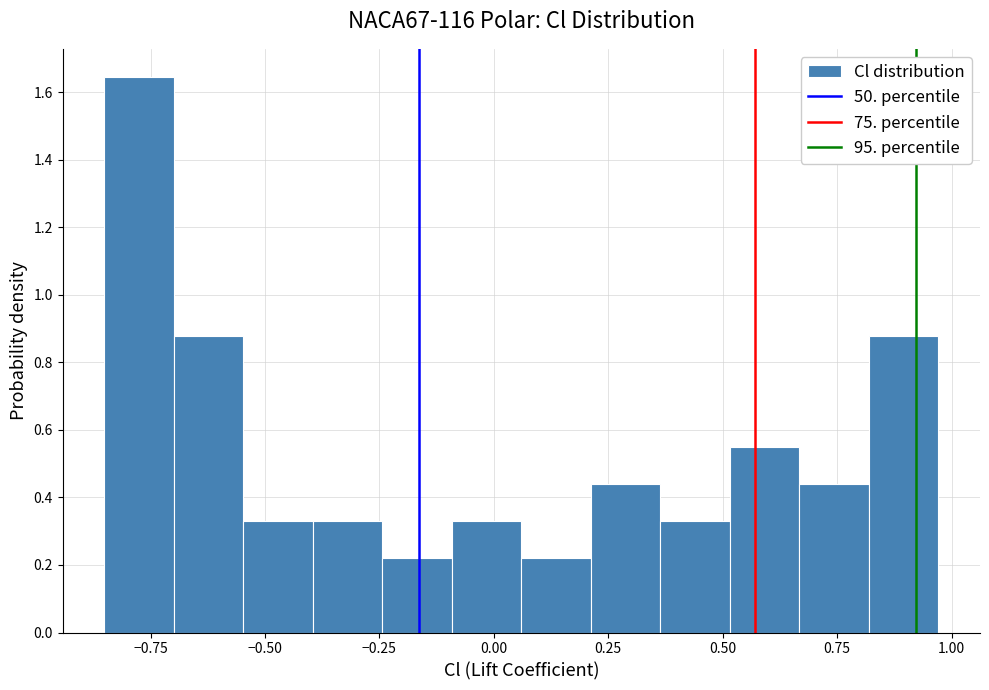

Read against the x-axis, roughly where is the centre of the tallest bar?

-0.80